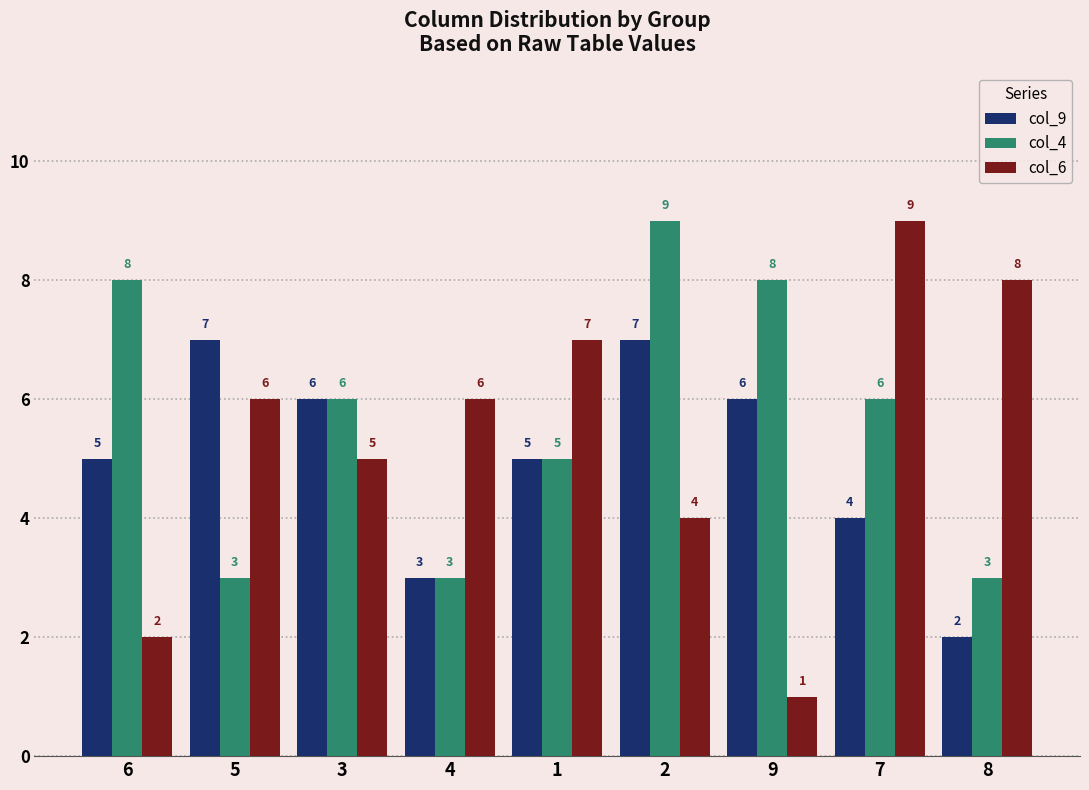

Which category has the lowest value across all series?

9